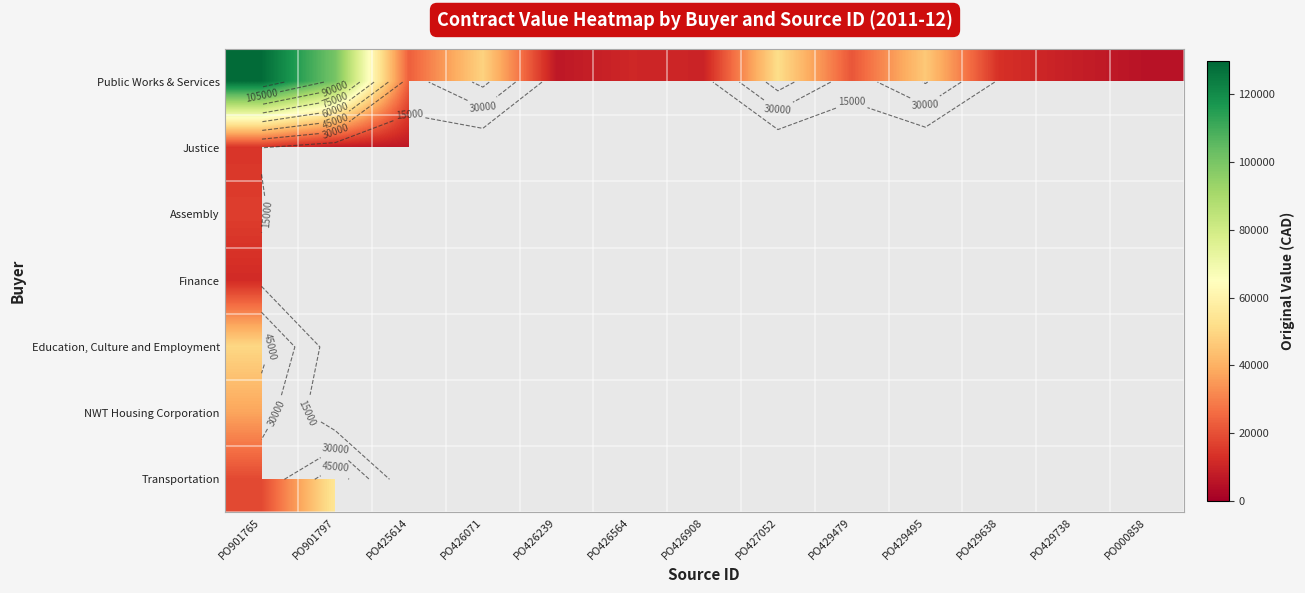

What is the lowest value of the Public Works & Services series?

5320.3